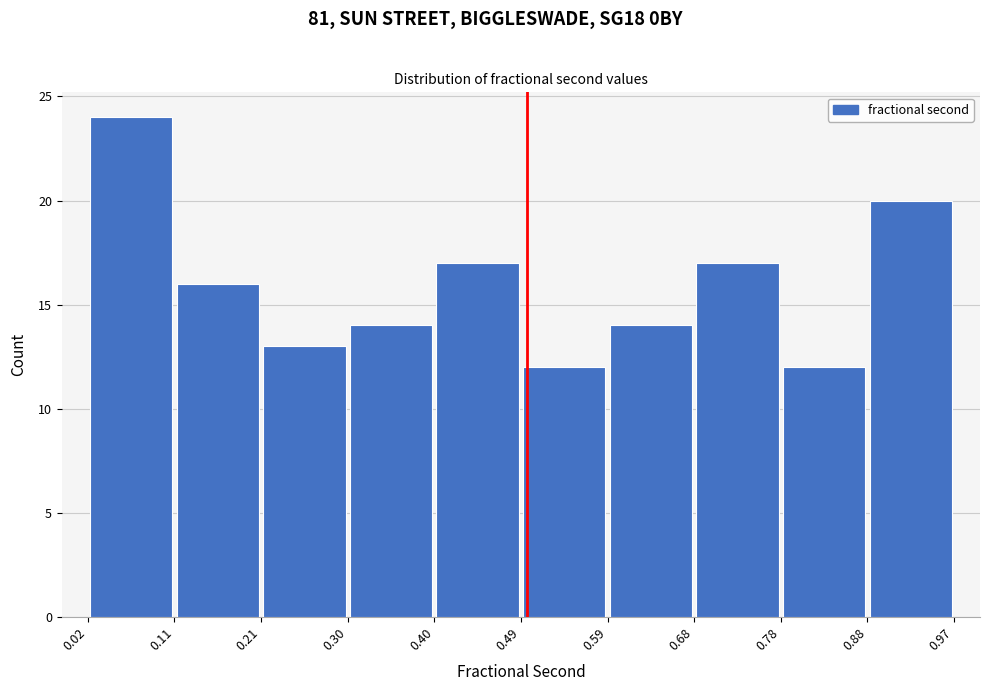

Which range on the x-axis has the tallest bar?

0.02 to 0.11